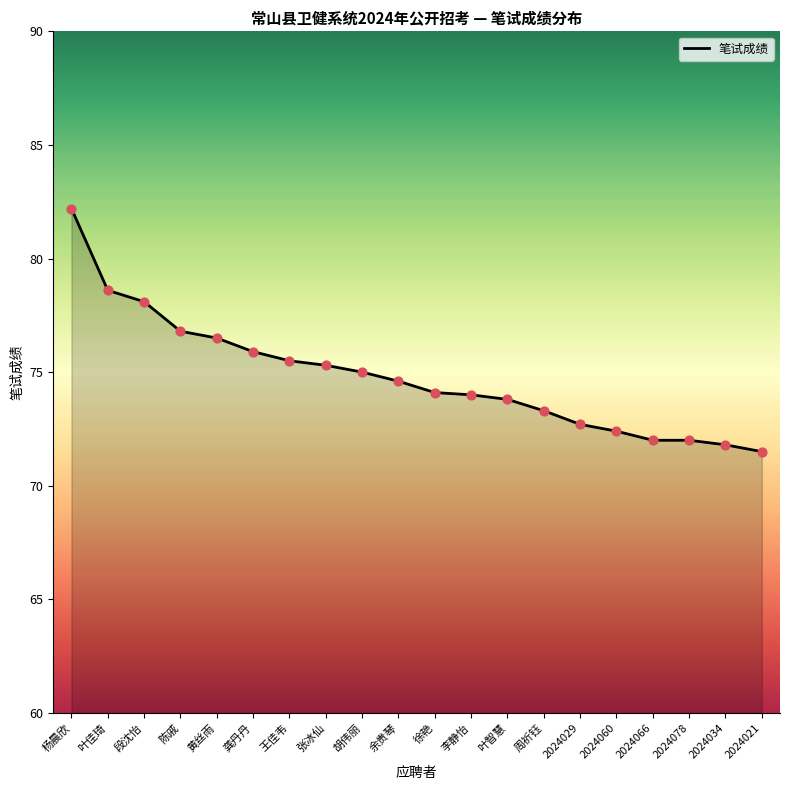

Approximately how many times larger is the value at 2024060 compared to 徐艳?

1.0